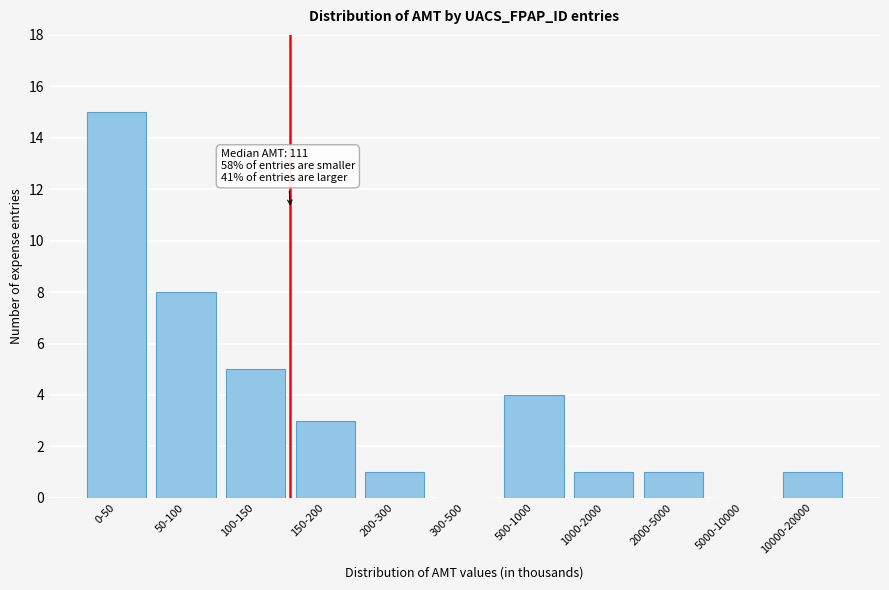

Reading left to right, what are all the values shown in this chart?

0-50=15	50-100=8	100-150=5	150-200=3	200-300=1	300-500=0	500-1000=4	1000-2000=1	2000-5000=1	5000-10000=0	10000-20000=1